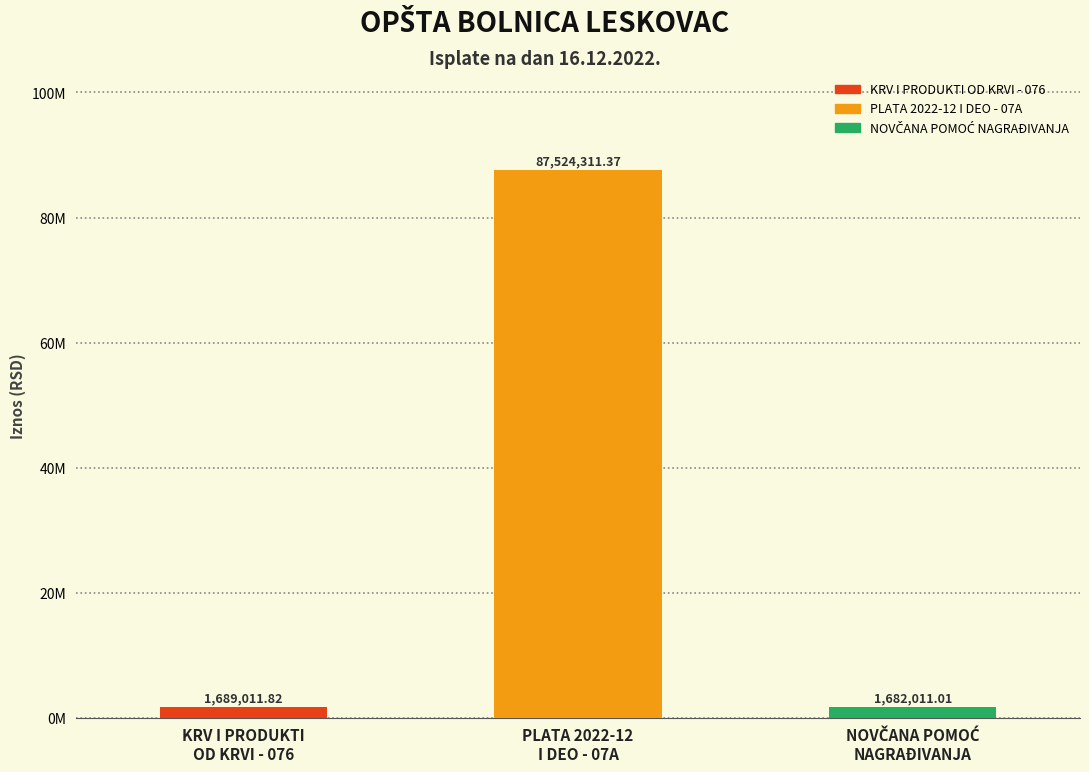

Reading left to right, what are all the values shown in this chart?

KRV I PRODUKTI
OD KRVI - 076=1689011.8	PLATA 2022-12
I DEO - 07A=87524311.4	NOVČANA POMOĆ
NAGRAĐIVANJA=1682011.0